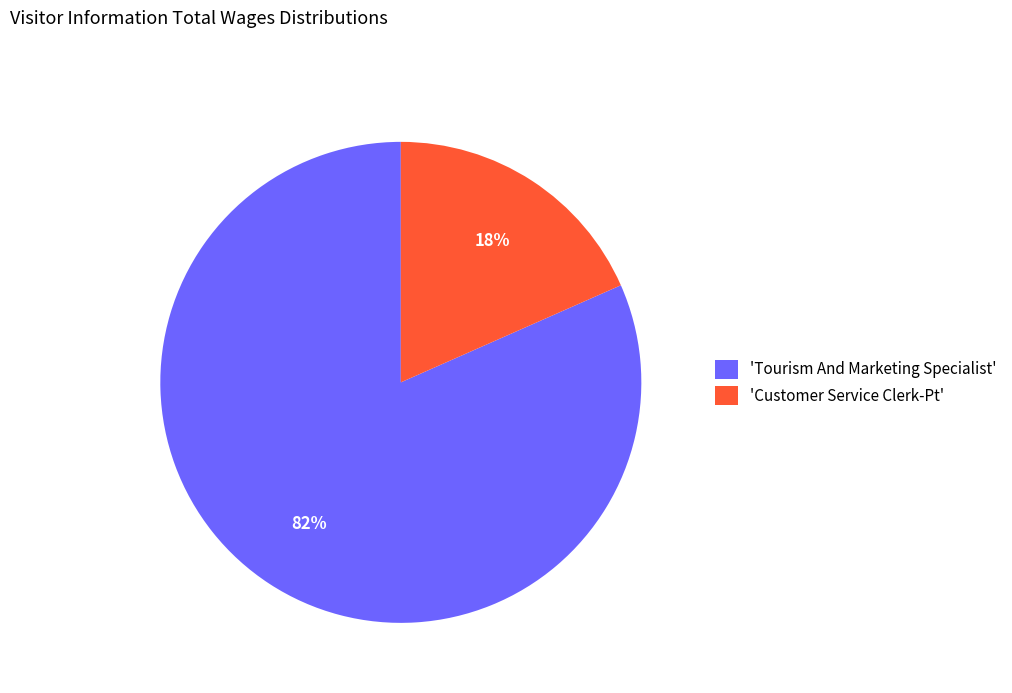

To the nearest percent, what is the average slice percentage?

50%